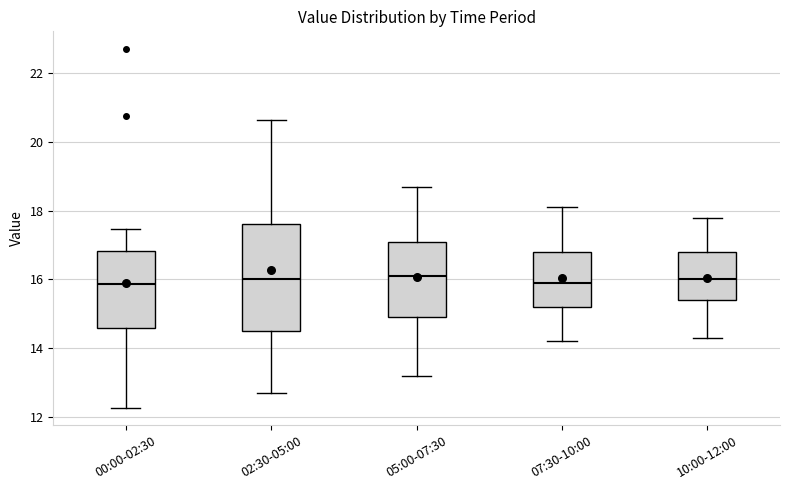

Reading left to right, read every box against the y-axis: the position of its median line, the range the box covers, and the ends of its whiskers. The values are not printed on the chart, so give them approximately, as read against the axis.

00:00-02:30: median 15.8, box 14.6 to 16.8, whiskers 12.2 to 17.4
02:30-05:00: median 16.0, box 14.6 to 17.6, whiskers 12.8 to 20.6
05:00-07:30: median 16.2, box 15.0 to 17.2, whiskers 13.2 to 18.8
07:30-10:00: median 16.0, box 15.2 to 16.8, whiskers 14.2 to 18.2
10:00-12:00: median 16.0, box 15.4 to 16.8, whiskers 14.4 to 17.8